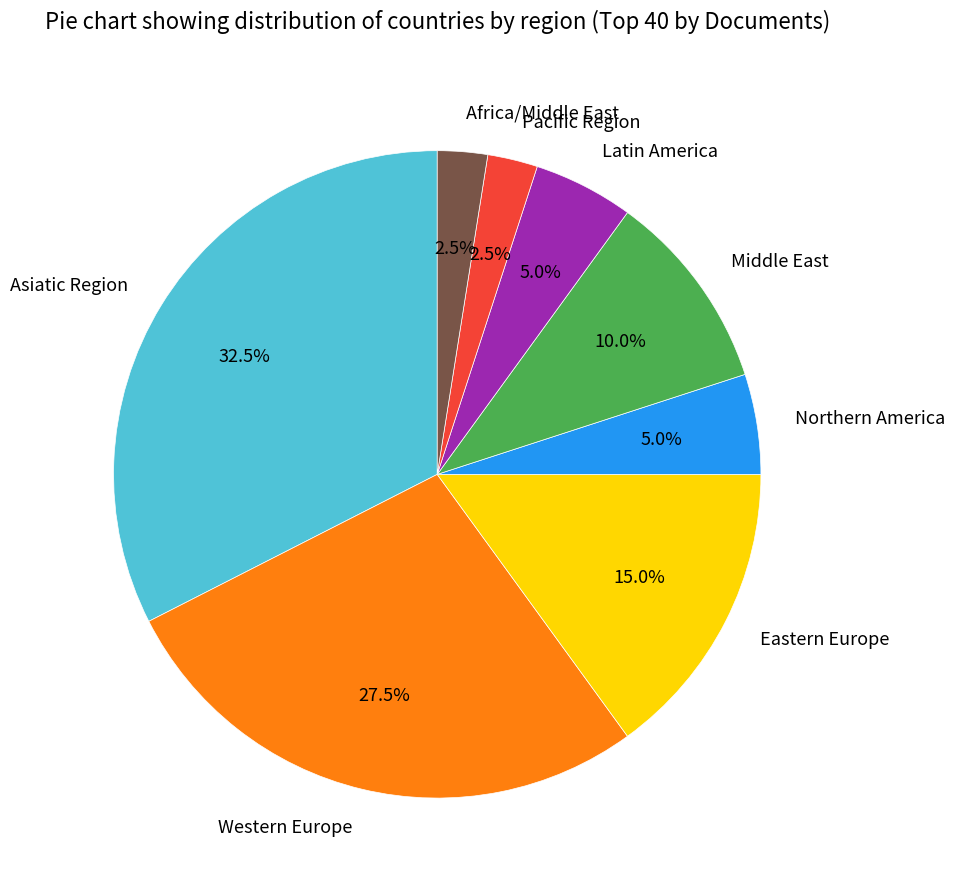

What is the largest slice in the pie chart?

Asiatic Region